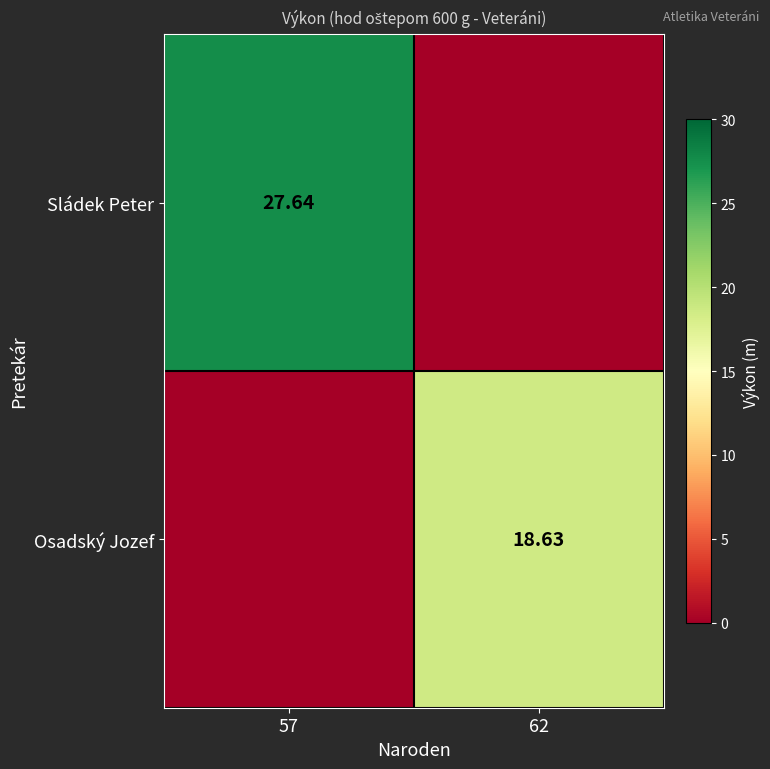

Is the value of Osadský Jozef at 62 greater than the value of Sládek Peter at 57?

No